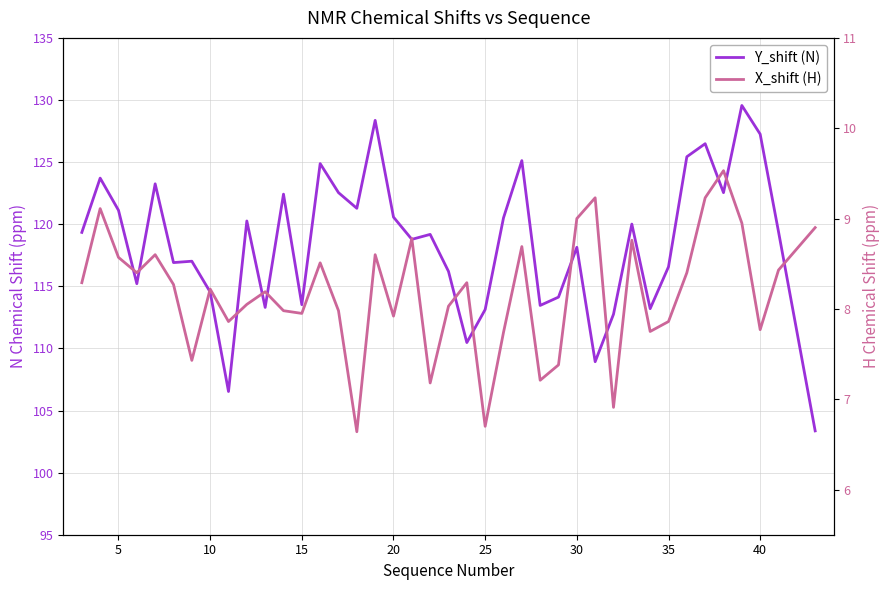

True or false: Y_shift (N) and X_shift (H) intersect in this chart.

False